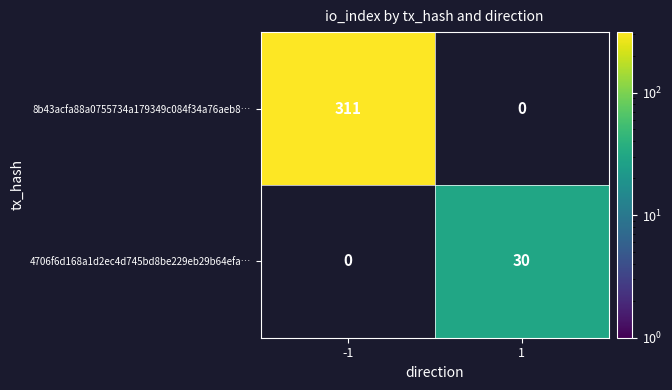

True or false: 8b43acfa88a0755734a179349c084f34a76aeb8… has a value of 311 at -1.

True